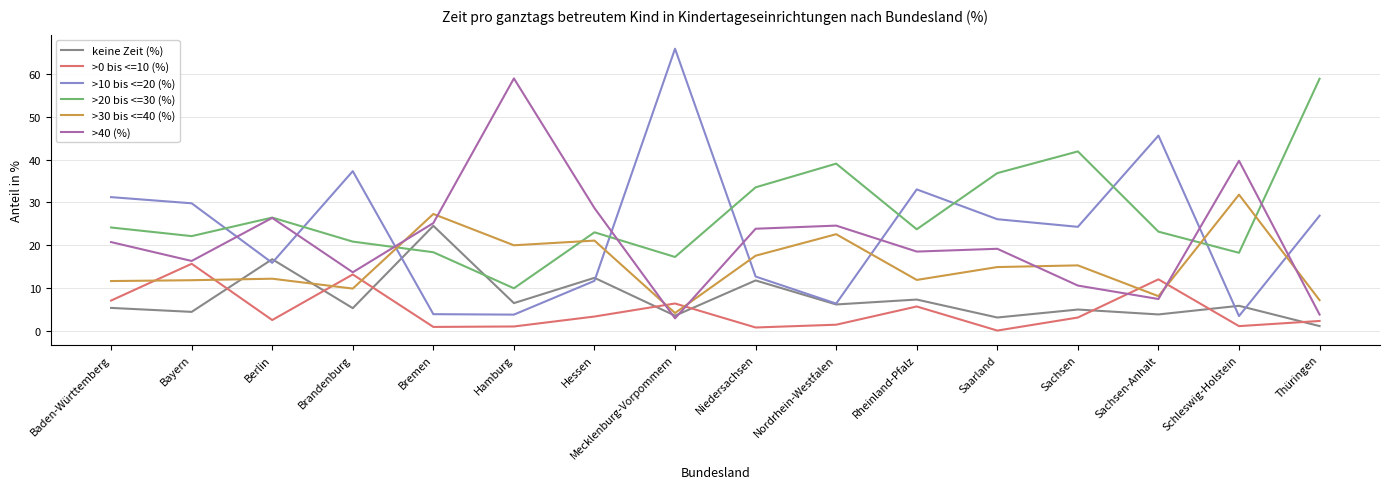

What is the highest value of the >40 (%) series?

59.0